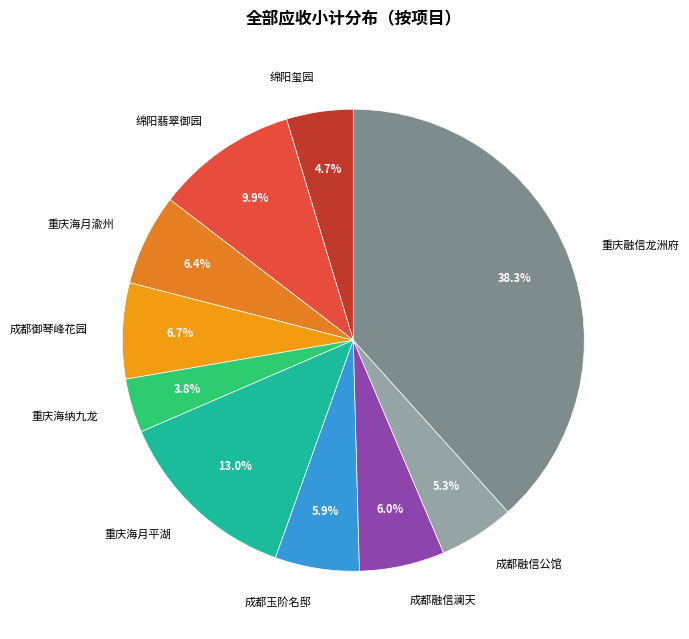

Between 重庆海纳九龙 and 重庆海月平湖, which is larger?

重庆海月平湖